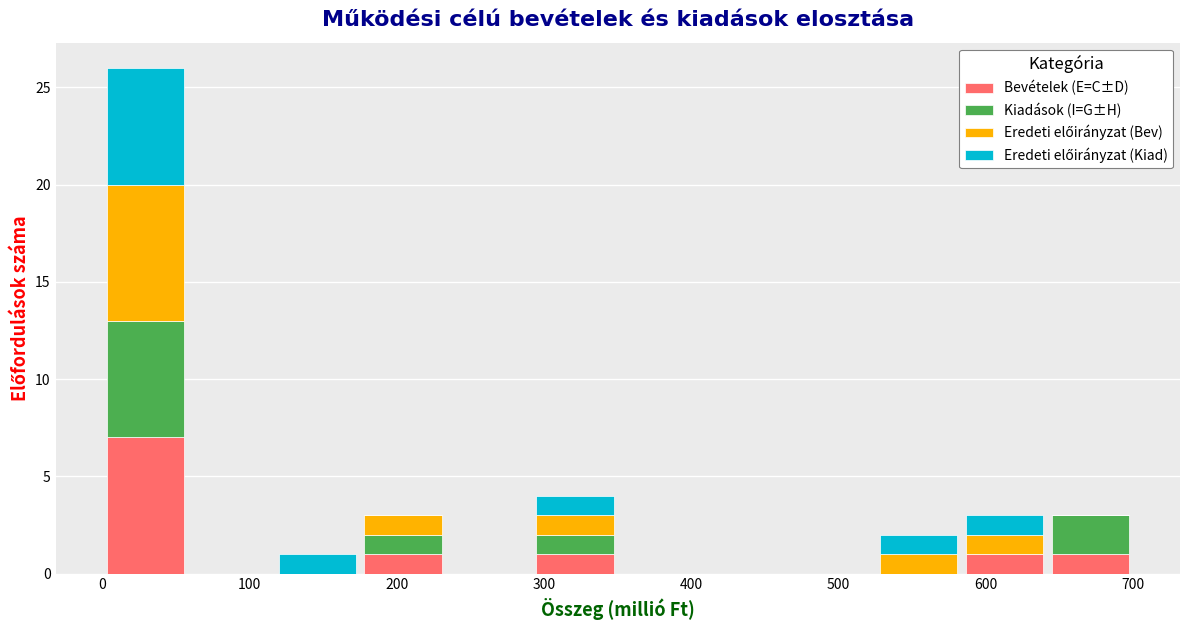

What is the total height of the stacked bar covering 290 to 350 on the x-axis? Neither the bar edges nor the heights are printed on the chart, so give them approximately, as read against the axes.

4